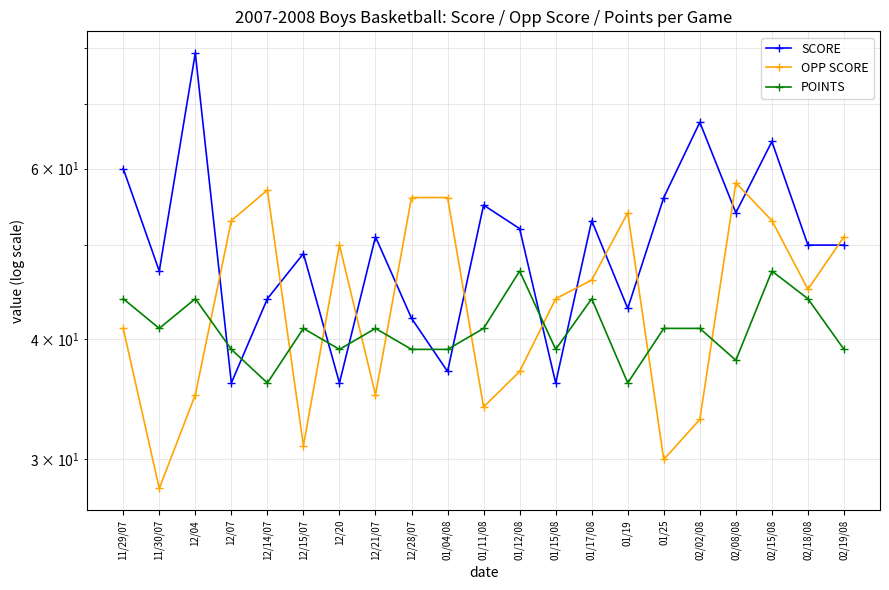

Does the chart have visible grid lines?

Yes